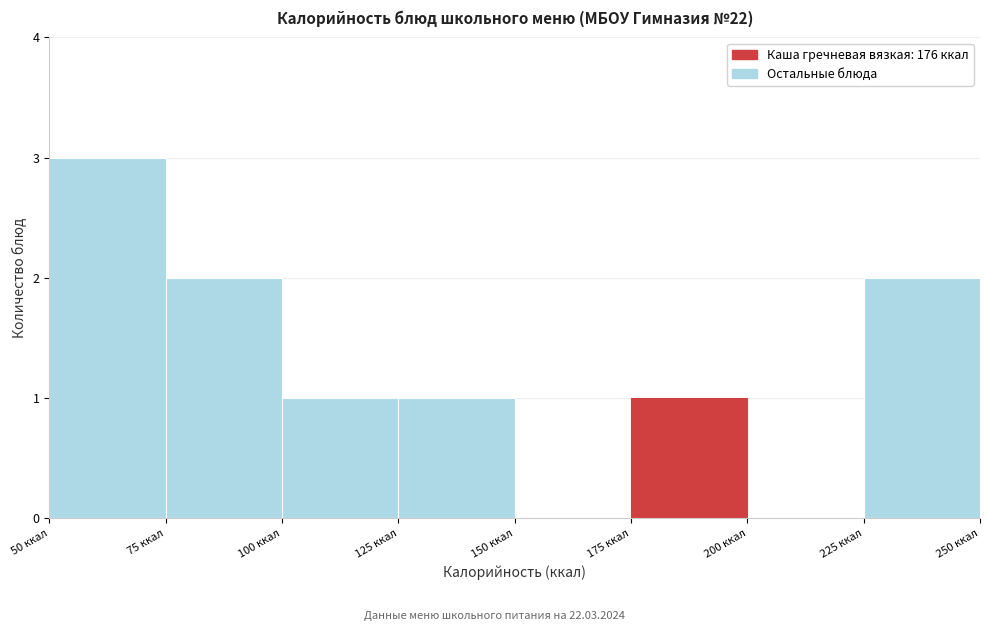

Over which range of the x-axis is the bar tallest?

50 to 75